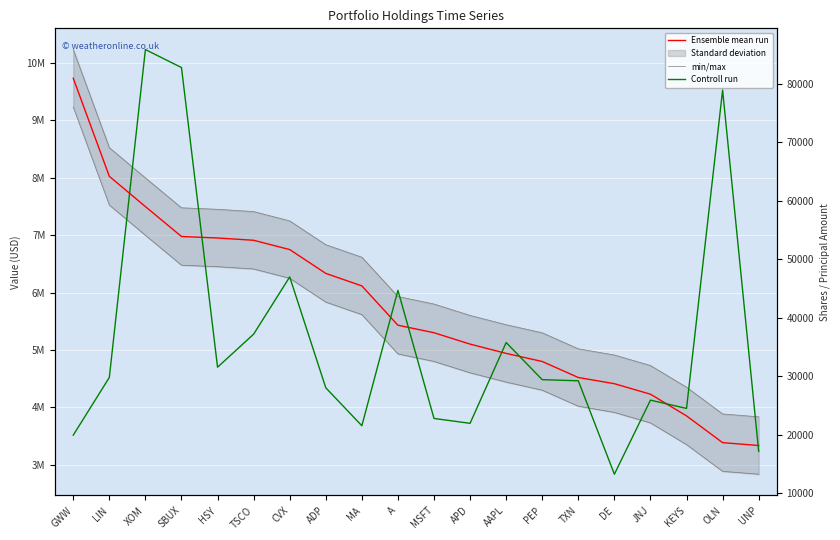

Reading left to right, extract all data points from this chart.

Ensemble mean run: 9733000	8024000	7497000	6976000	6950000	6910000	6748000	6333000	6115000	5430000	5299000	5101000	4939000	4798000	4519000	4411000	4228000	3850000	3384000	3334000
min/max: 10233000	8524000	7997000	7476000	7450000	7410000	7248000	6833000	6615000	5930000	5799000	5601000	5439000	5298000	5019000	4911000	4728000	4350000	3884000	3834000
Controll run: 19897	29767	85876	82799	31524	37177	46970	28002	21506	44679	22754	21920	35743	29390	29199	13213	25886	24469	78935	17116